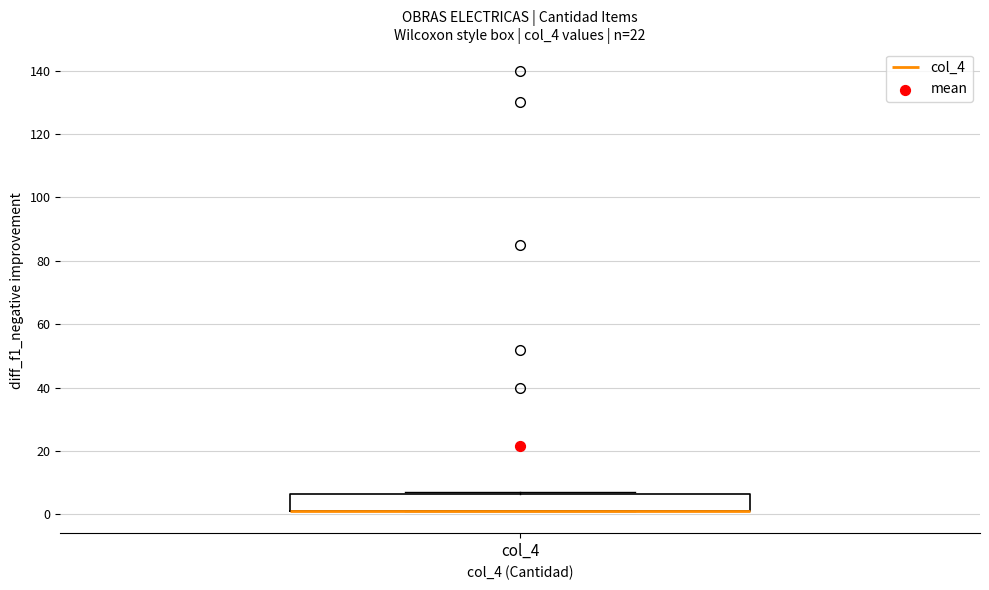

Where is the lower edge of the box for col_4 on the y-axis? The values are not printed on the chart, so give them approximately, as read against the axis.

2